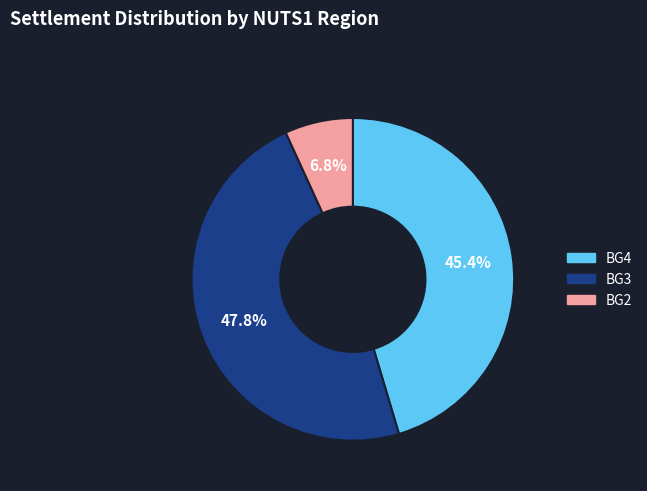

Does any single category account for the majority?

No